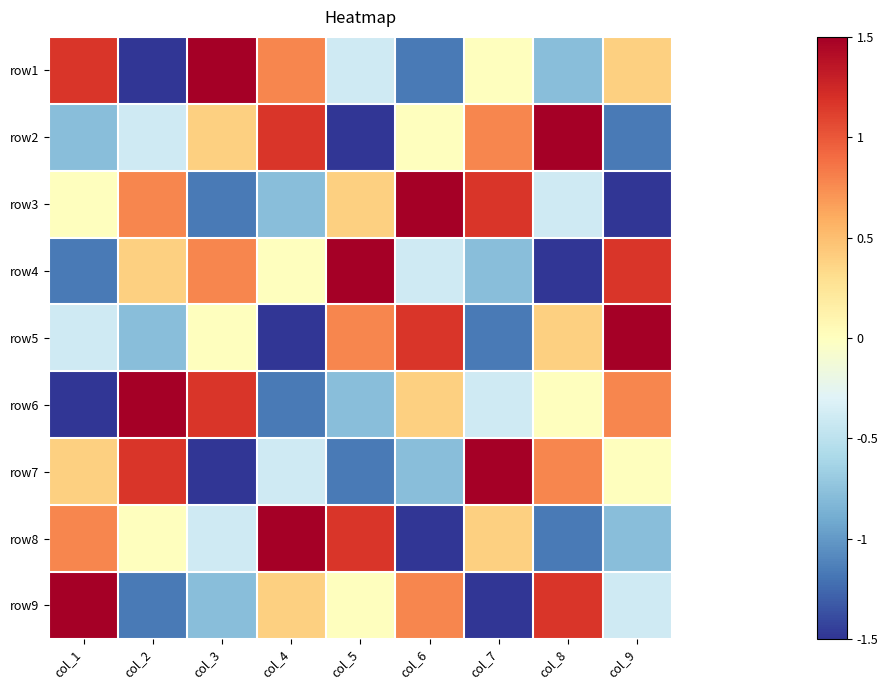

List the series in order of their peak value, lowest first.

row1, row2, row3, row4, row5, row6, row7, row8, row9